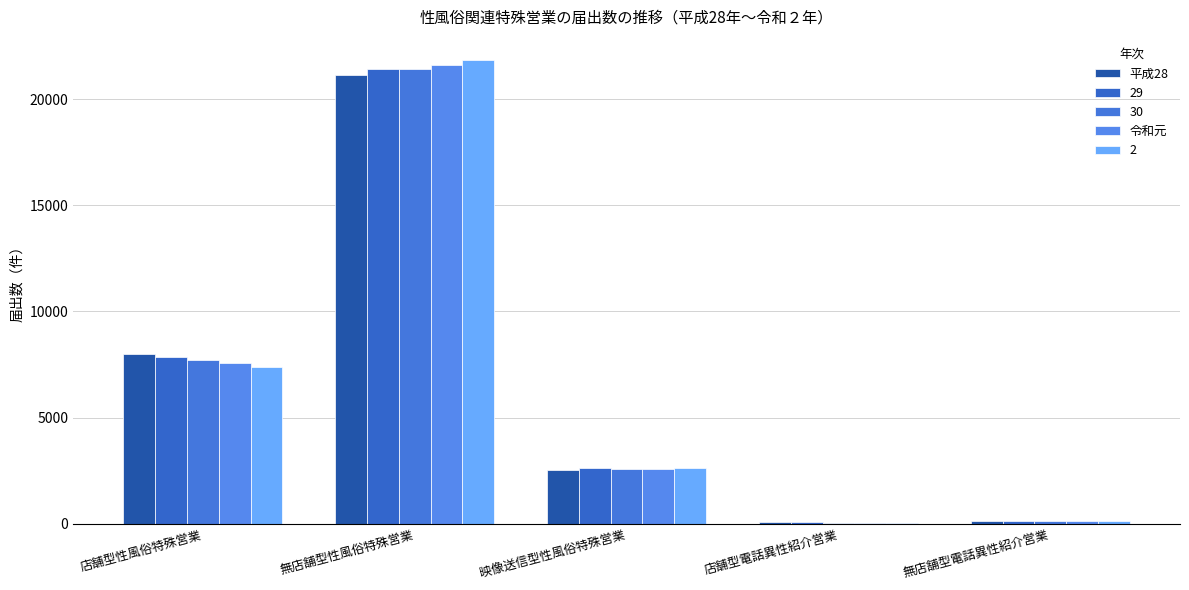

The 令和元 series shows 50 at 店舗型電話異性紹介営業. True or false?

True